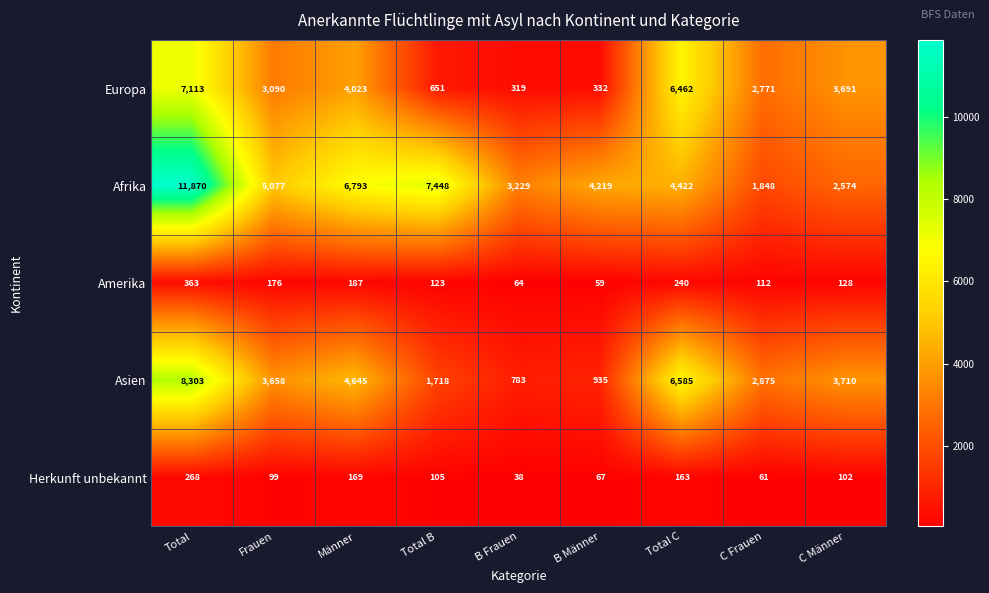

How many distinct data groups are displayed?

5